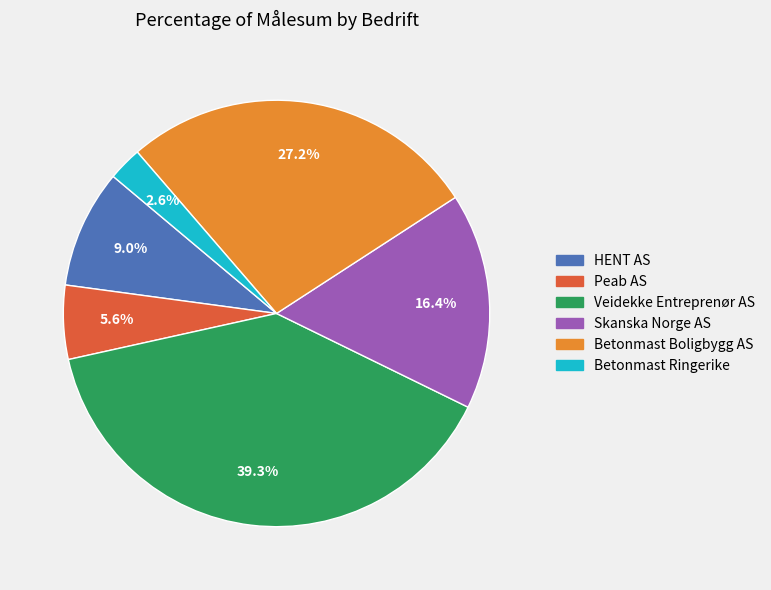

To the nearest percent, what percentage of the pie is Peab AS?

6%